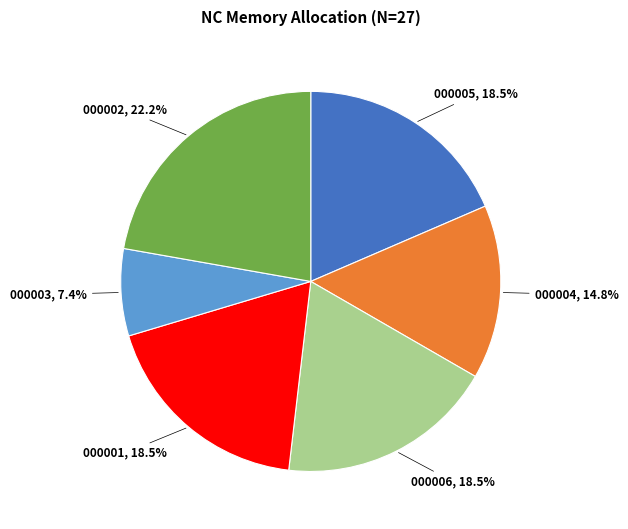

Does 000004 account for over 50% of the chart?

No